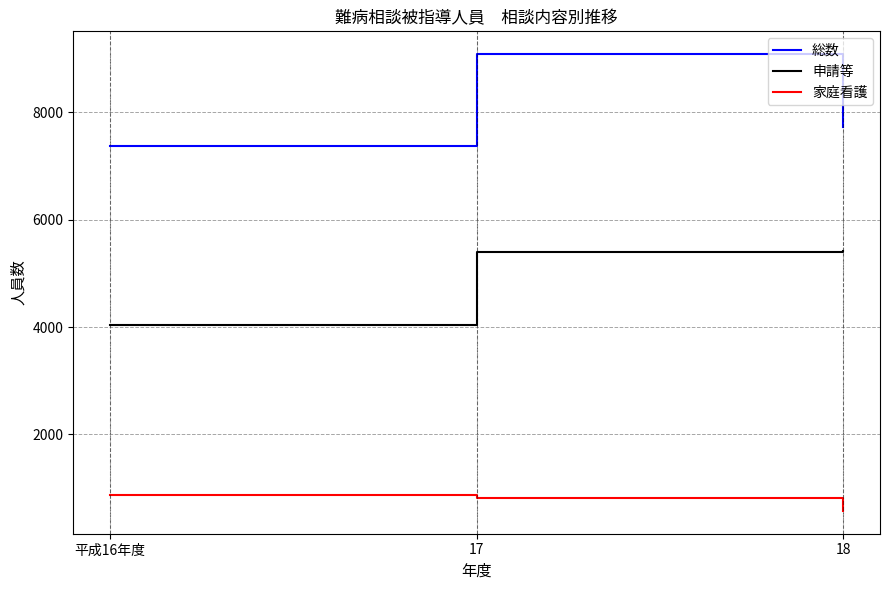

At how many categories does at least one series exceed 2314?

3